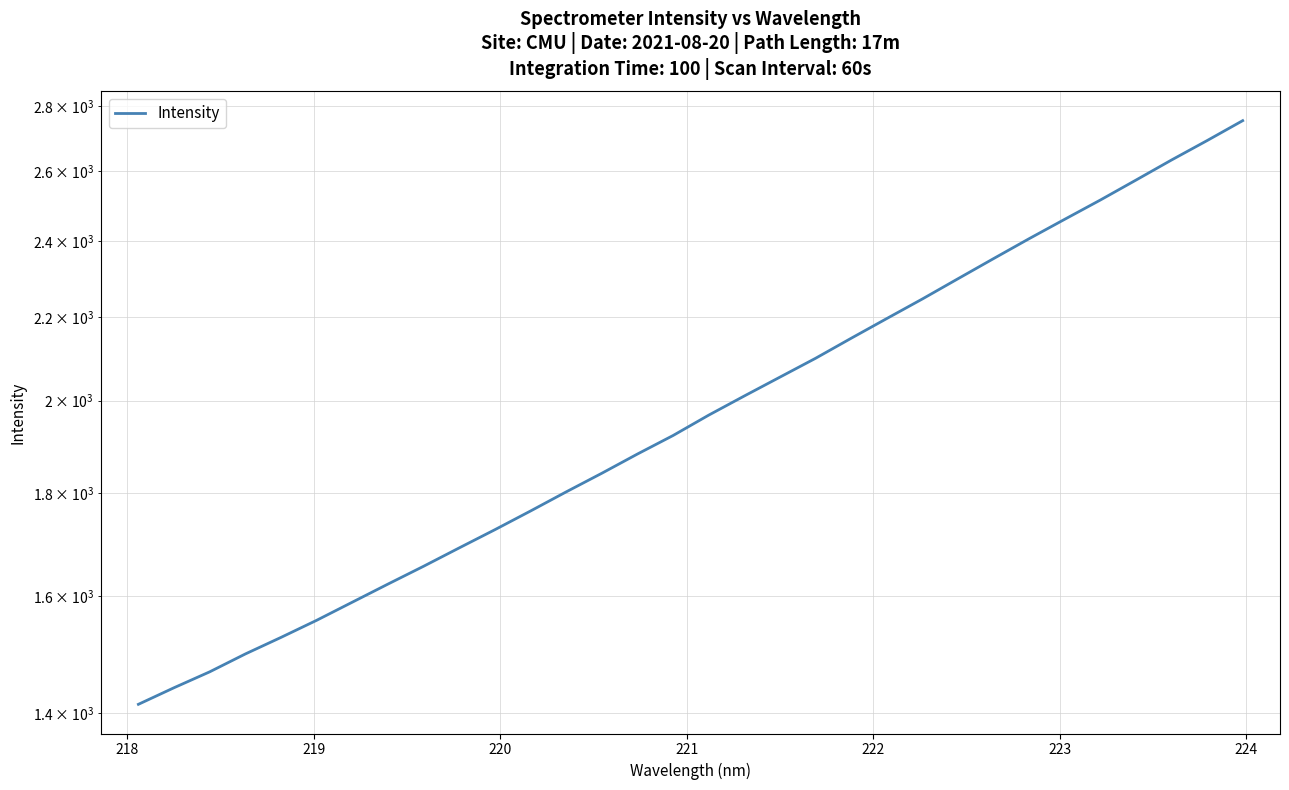

Is this an area chart (filled region under the line)?

No